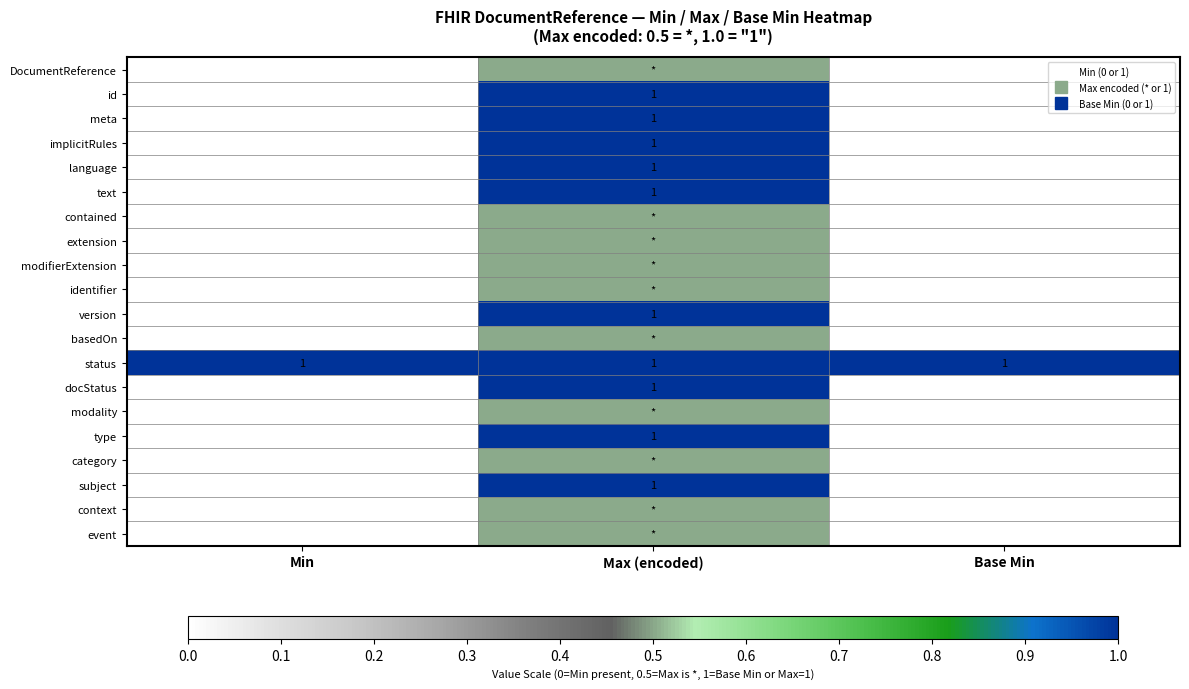

How many distinct data groups are displayed?

20